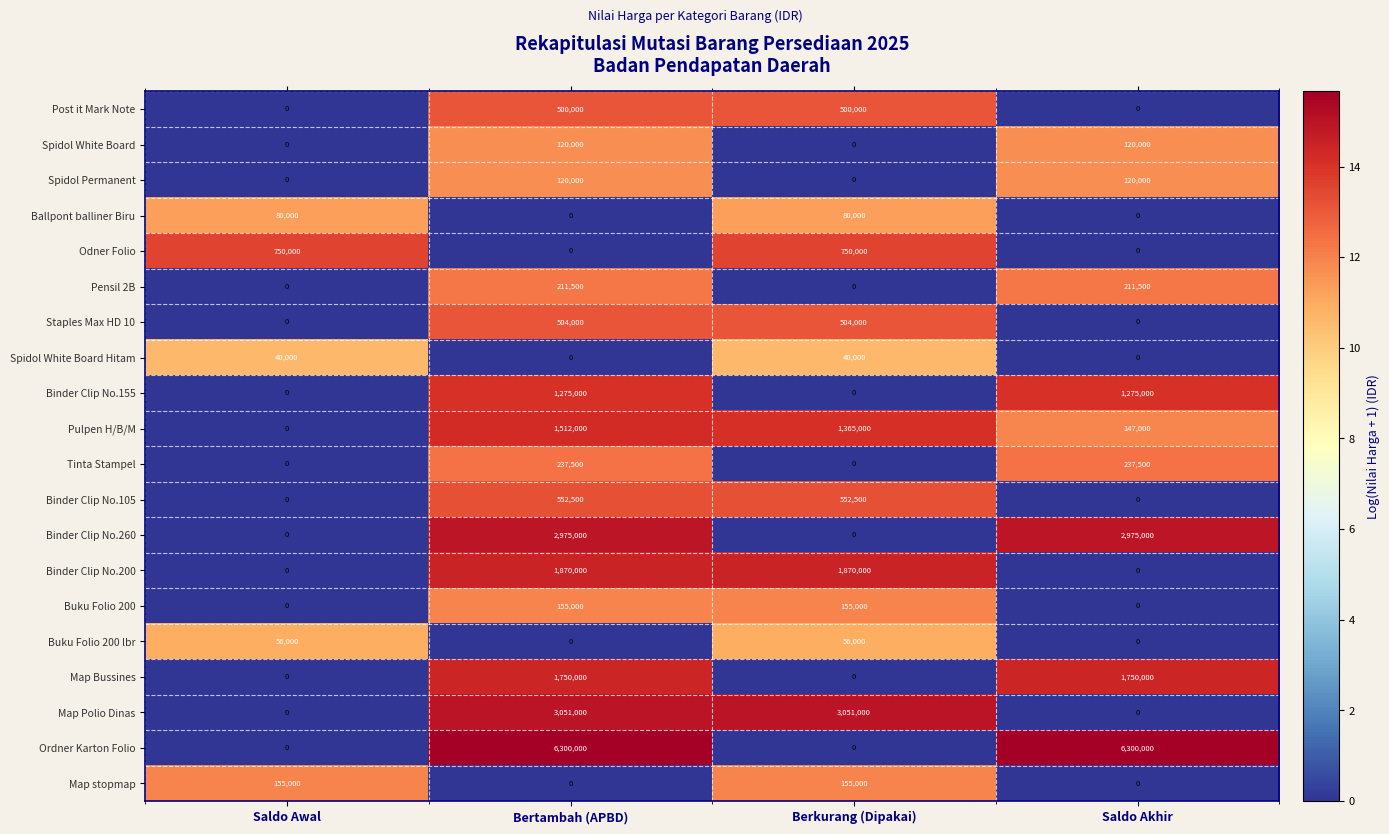

True or false: Map stopmap has a value of 0 at Bertambah (APBD).

True